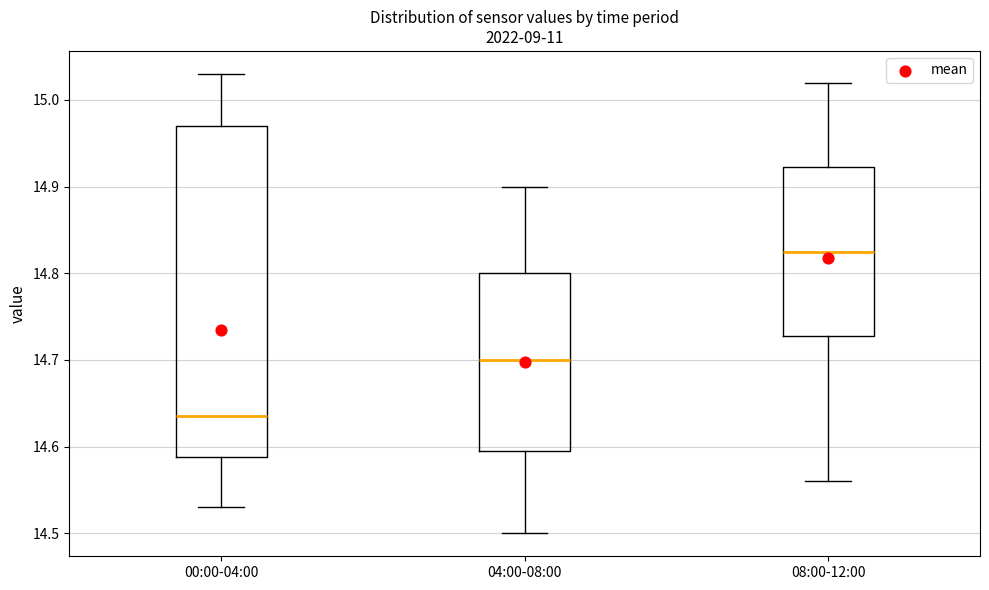

Which box's median line is the highest?

08:00-12:00